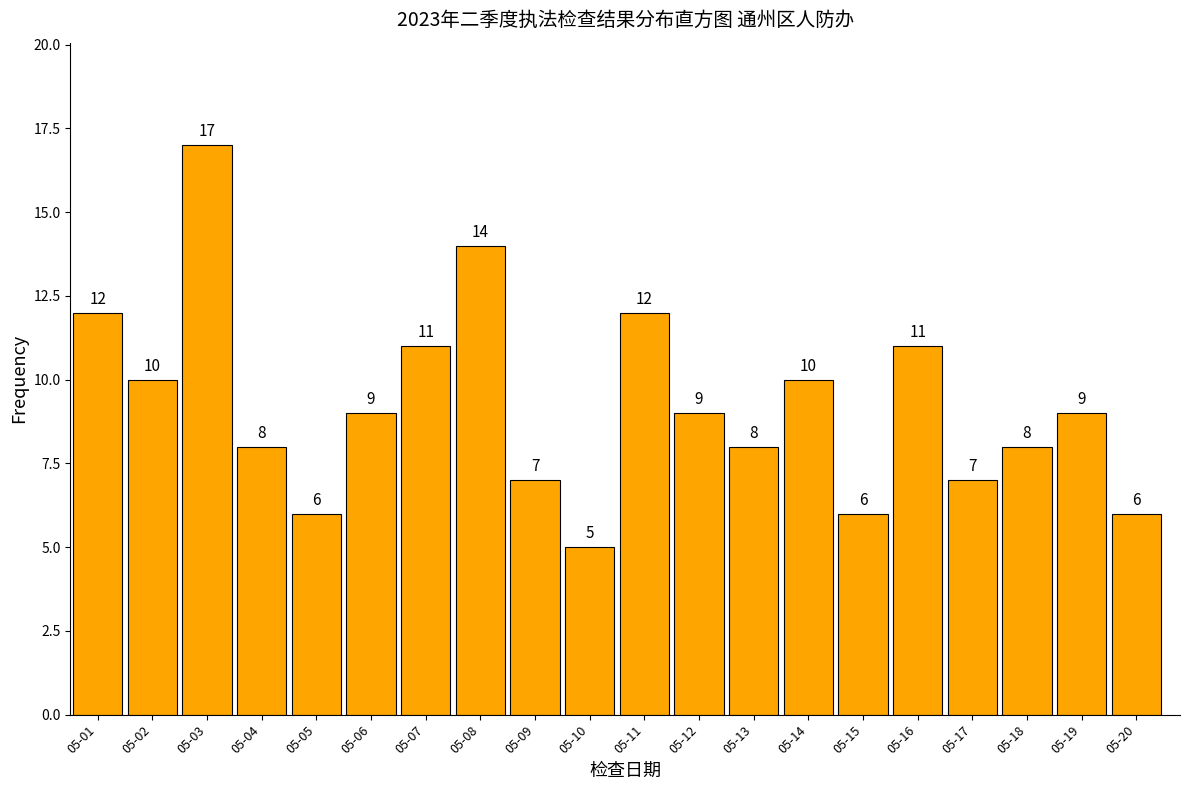

Reading left to right, extract all data points from this chart.

12	10	17	8	6	9	11	14	7	5	12	9	8	10	6	11	7	8	9	6